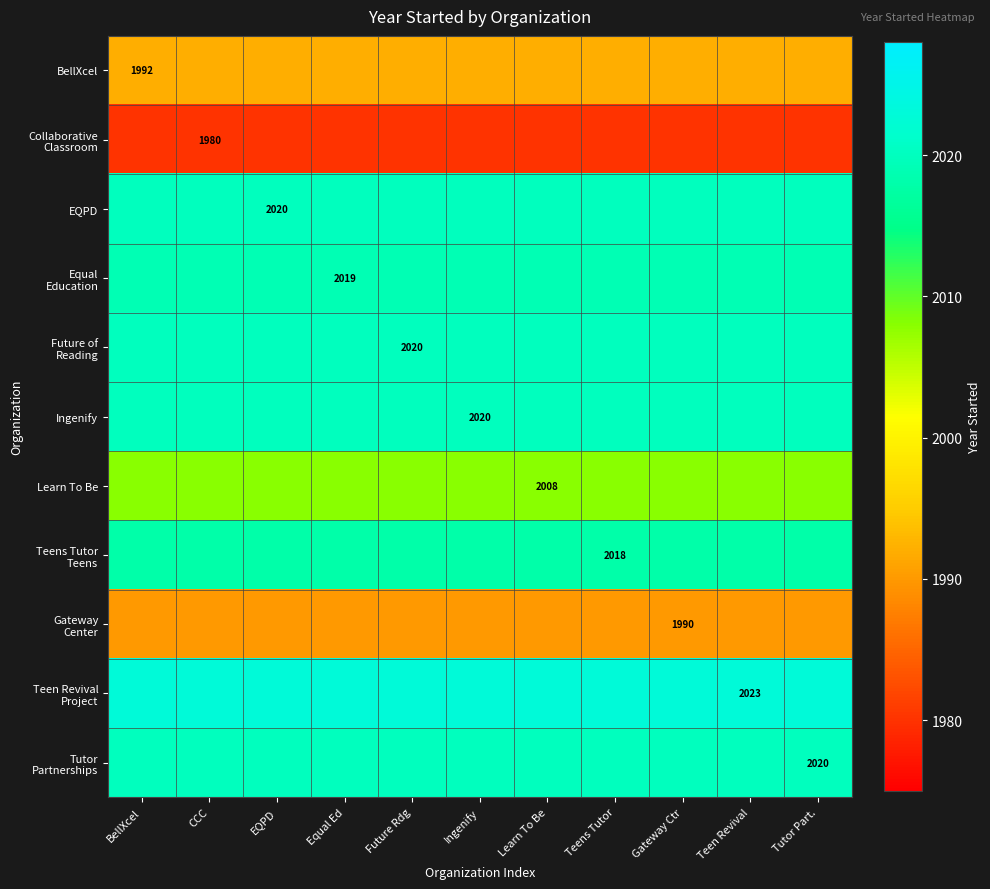

True or false: EQPD has a value of 994 at Gateway Ctr.

False